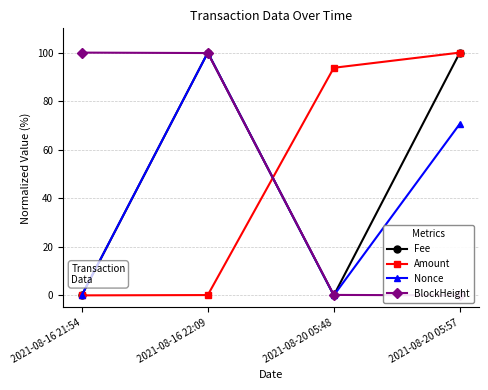

What is the sum of the Fee values at 2021-08-16 21:54 and 2021-08-20 05:57?

100.0